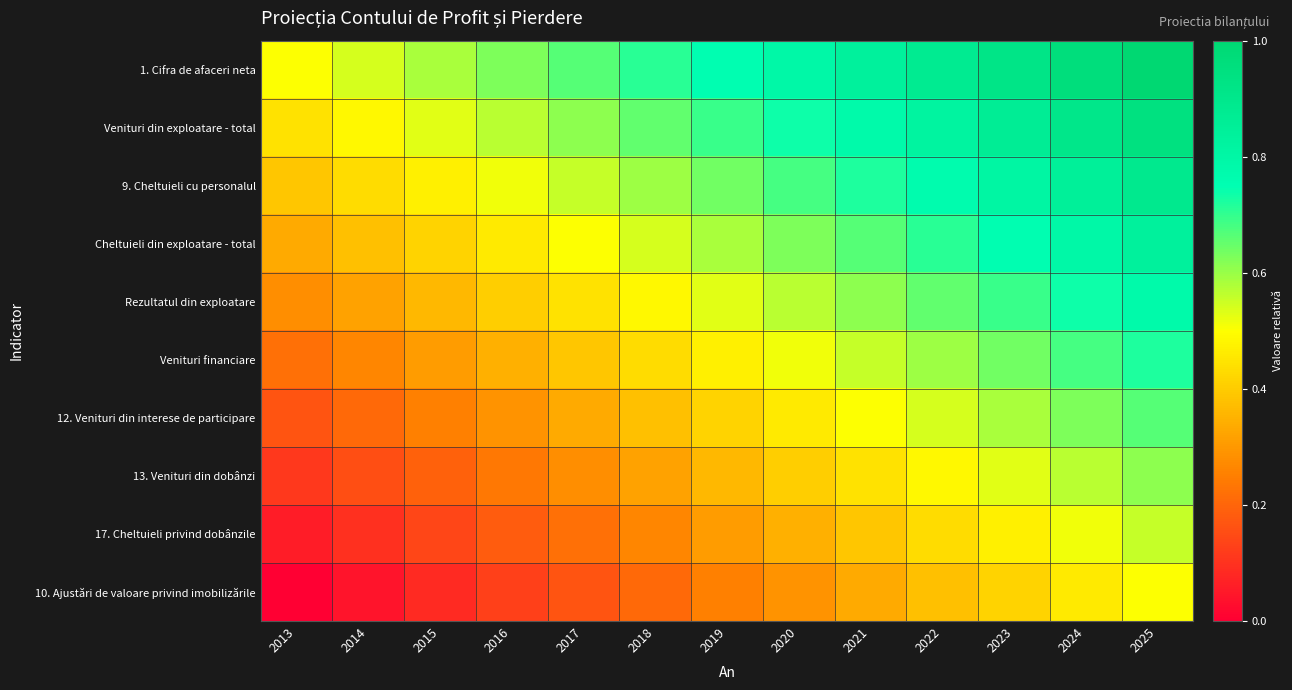

At which category is the sum across all series the highest?

2025